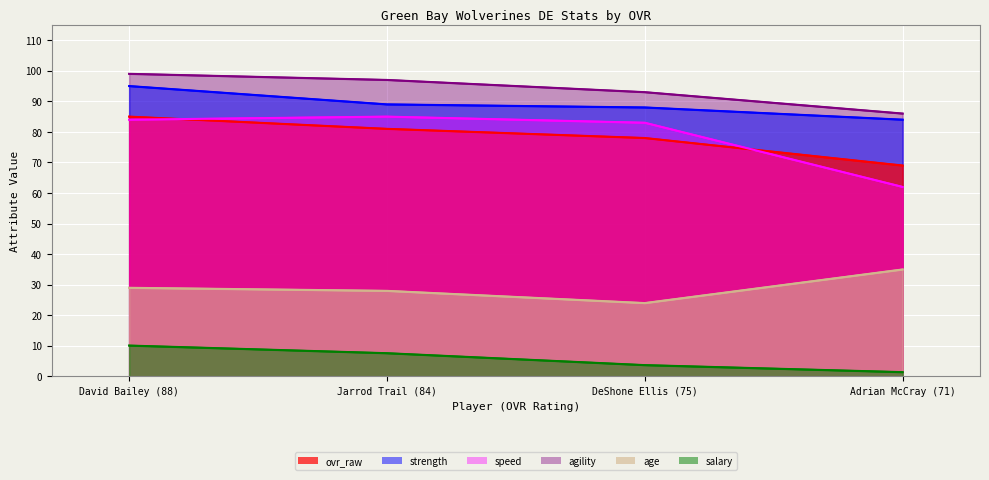

Rank the series by their maximum value, from highest to lowest.

agility, strength, ovr_raw, speed, age, salary